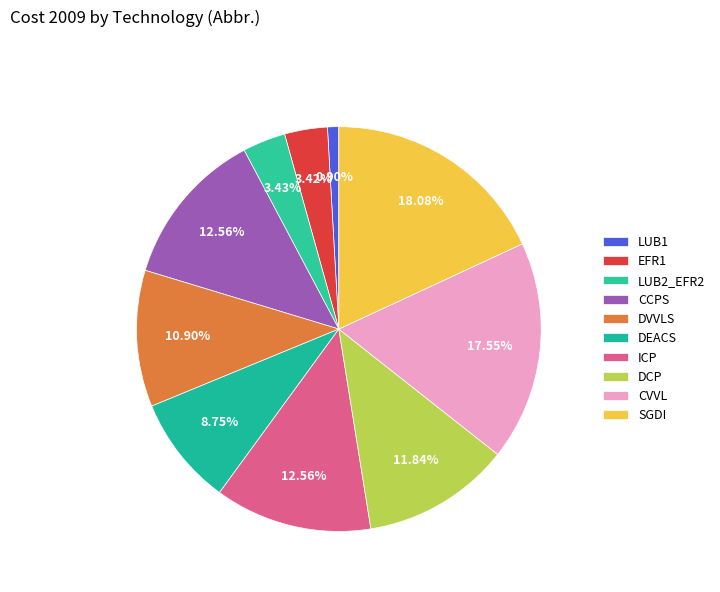

Rank the categories by value from lowest to highest.

LUB1, EFR1, LUB2_EFR2, DEACS, DVVLS, DCP, CCPS, ICP, CVVL, SGDI